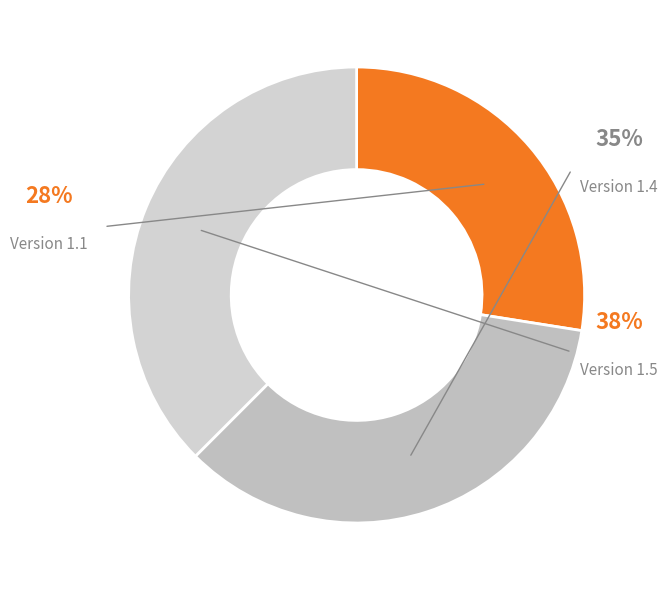

Approximately how many times larger is the value at Version 1.4 compared to Version 1.5?

0.9